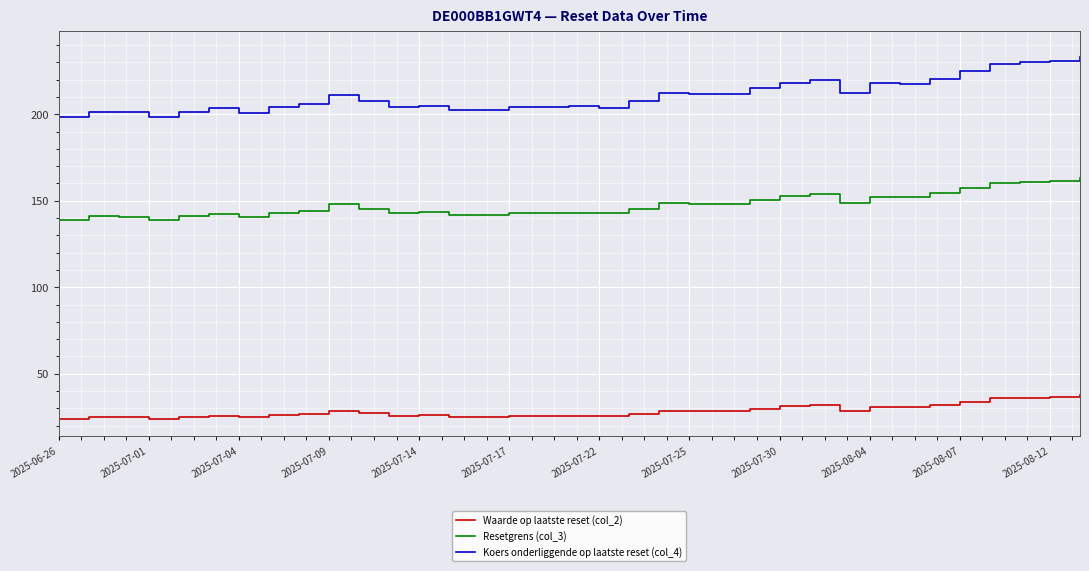

True or false: Resetgrens (col_3) and Koers onderliggende op laatste reset (col_4) cross at least once.

False